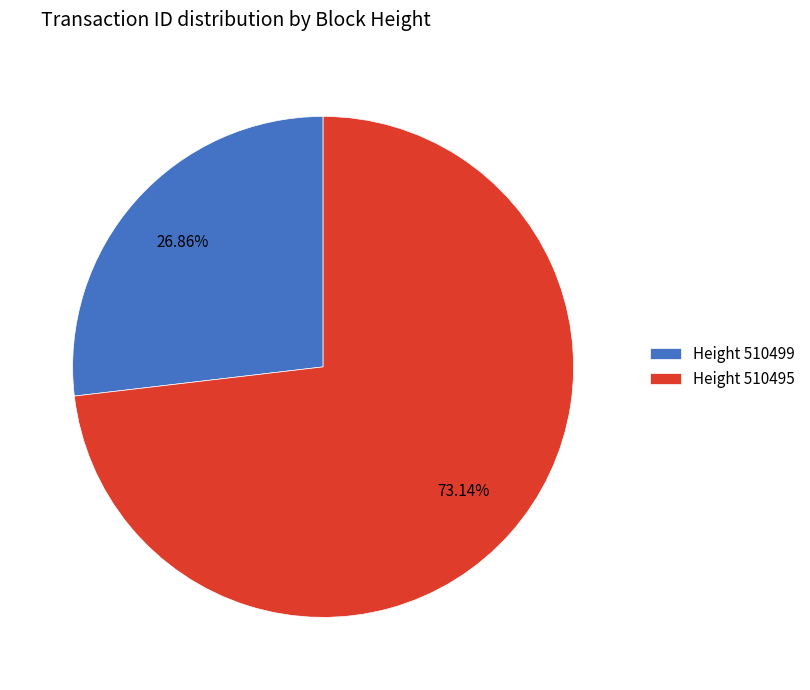

Rank the categories by value from highest to lowest.

Height 510495, Height 510499